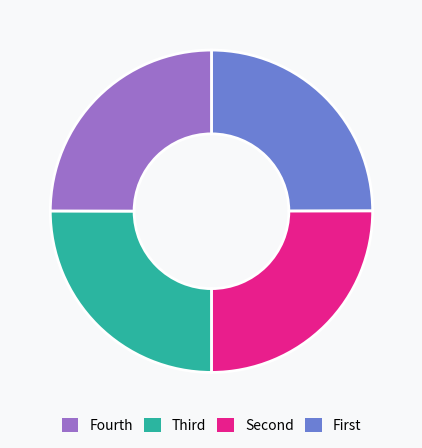

Is there any slice that represents more than half of the pie?

No